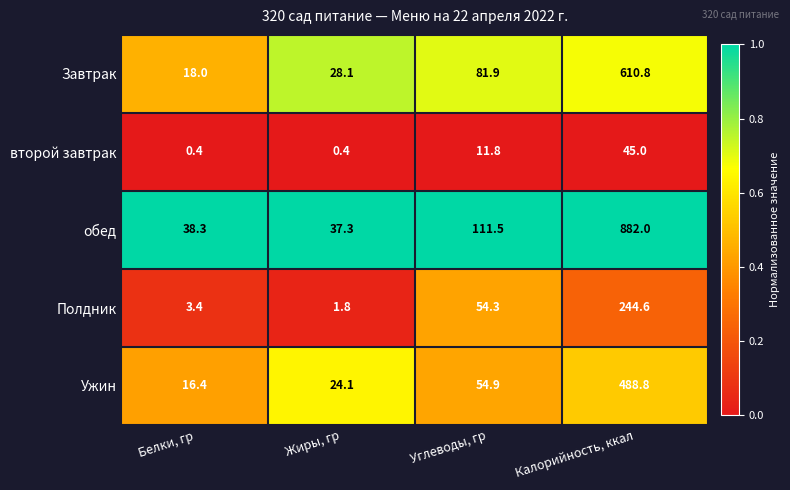

What is the sum of all Полдник values?

304.1